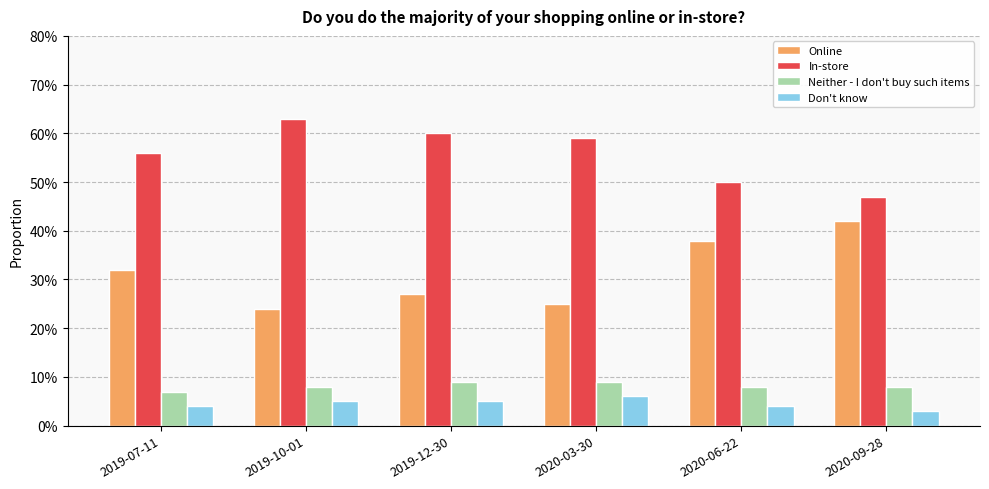

Reading left to right, list all the values displayed in this chart.

Online: 2019-07-11=0.3	2019-10-01=0.2	2019-12-30=0.3	2020-03-30=0.2	2020-06-22=0.4	2020-09-28=0.4
In-store: 2019-07-11=0.6	2019-10-01=0.6	2019-12-30=0.6	2020-03-30=0.6	2020-06-22=0.5	2020-09-28=0.5
Neither - I don't buy such items: 2019-07-11=0.1	2019-10-01=0.1	2019-12-30=0.1	2020-03-30=0.1	2020-06-22=0.1	2020-09-28=0.1
Don't know: 2019-07-11=0.0	2019-10-01=0.1	2019-12-30=0.1	2020-03-30=0.1	2020-06-22=0.0	2020-09-28=0.0